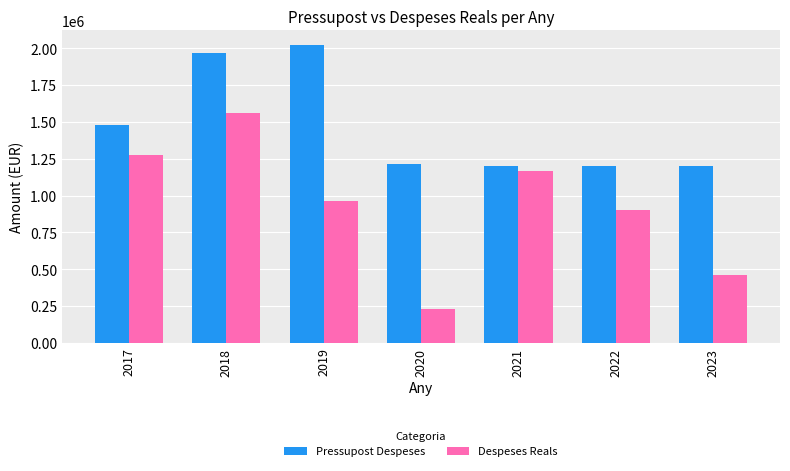

Rank the series by their average value, from lowest to highest.

Despeses Reals, Pressupost Despeses